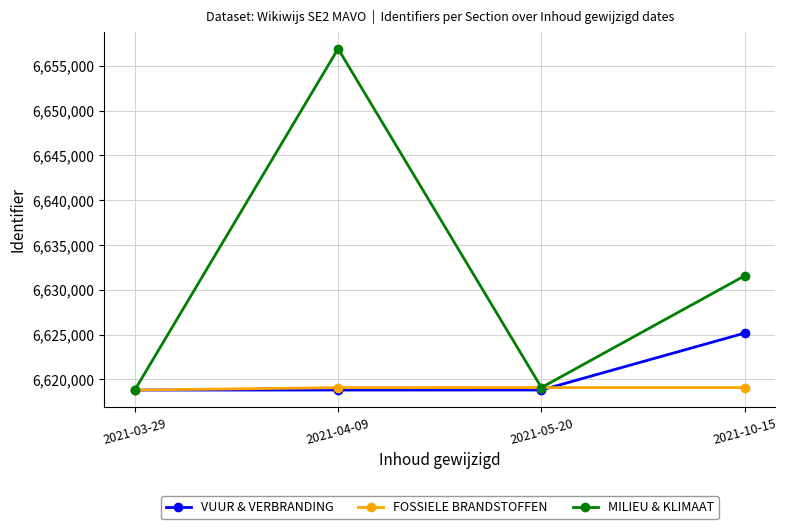

How many series are shown in this chart?

3